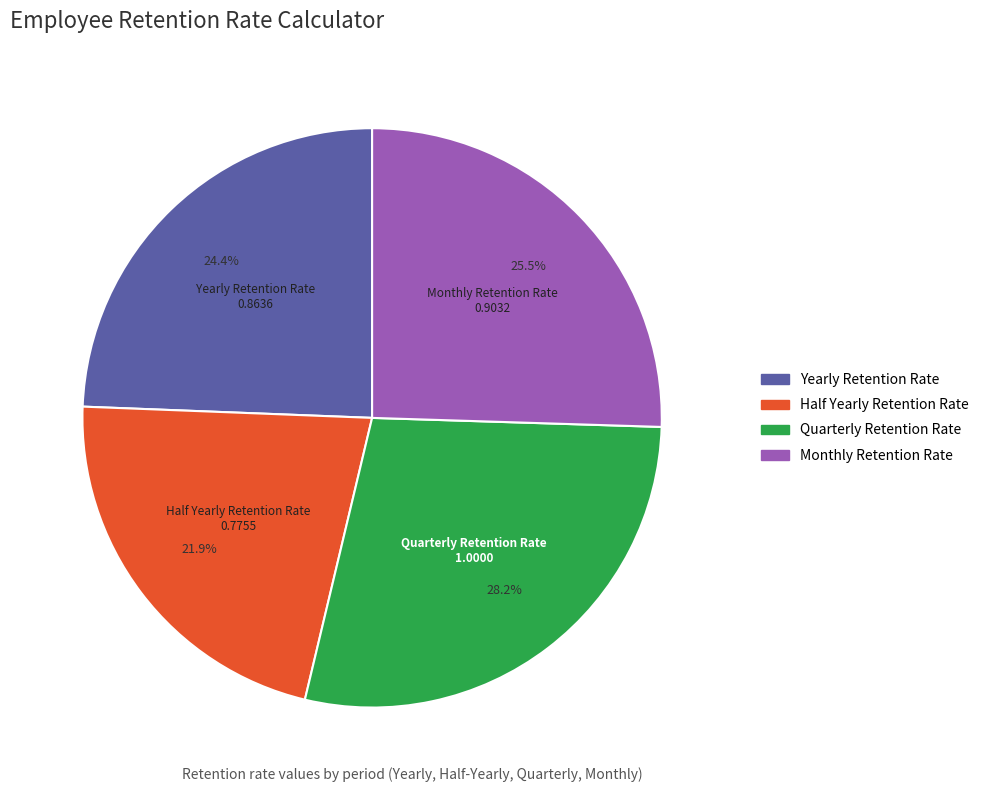

How many slices are in this pie chart?

4